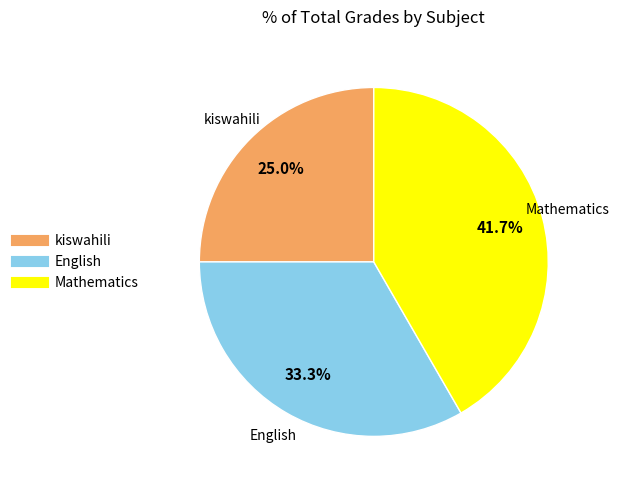

How many slices are in this pie chart?

3